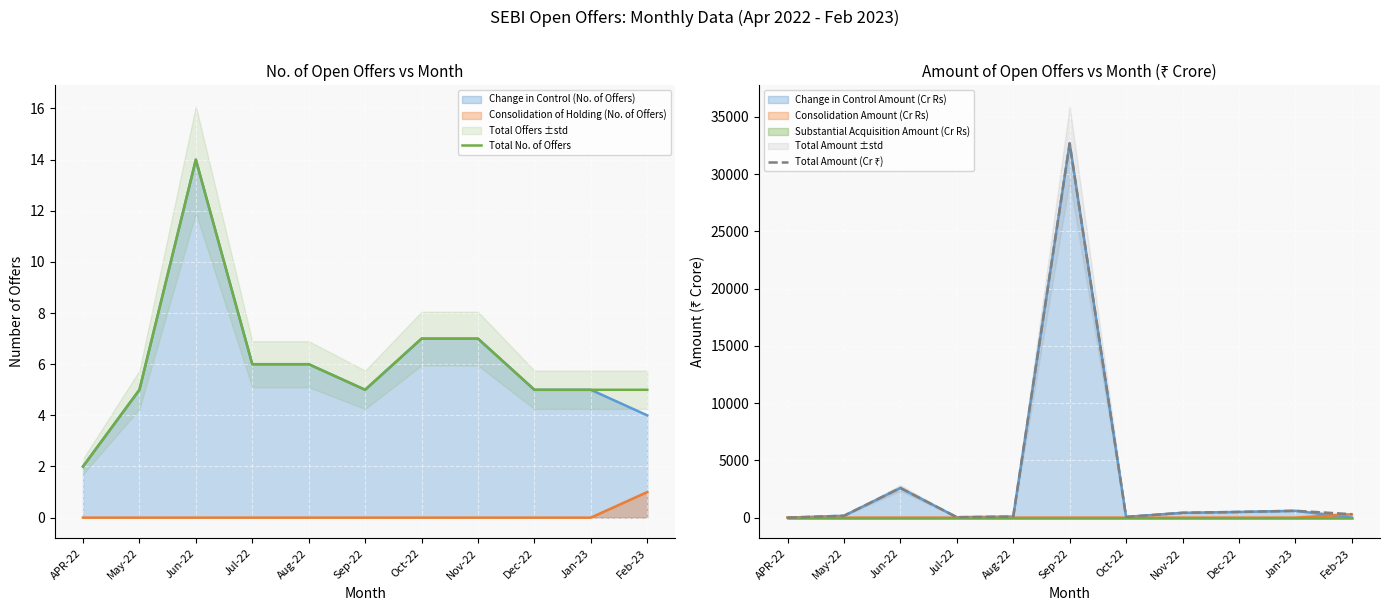

What is the sum of the Total Amount (Cr ₹) values at Sep-22 and May-22?

32852.2